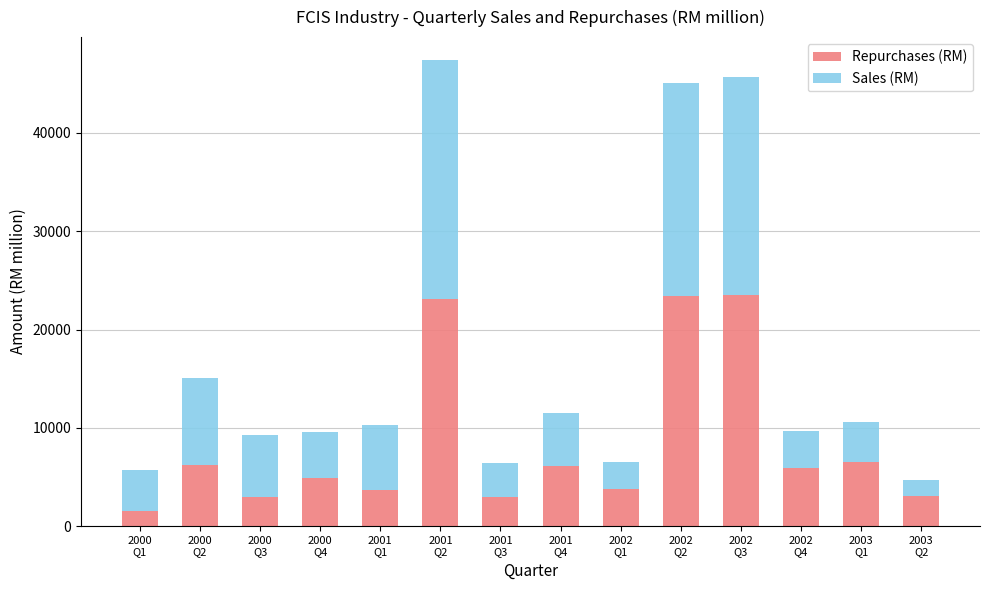

What is the sum of all Repurchases (RM) values?

117704.8